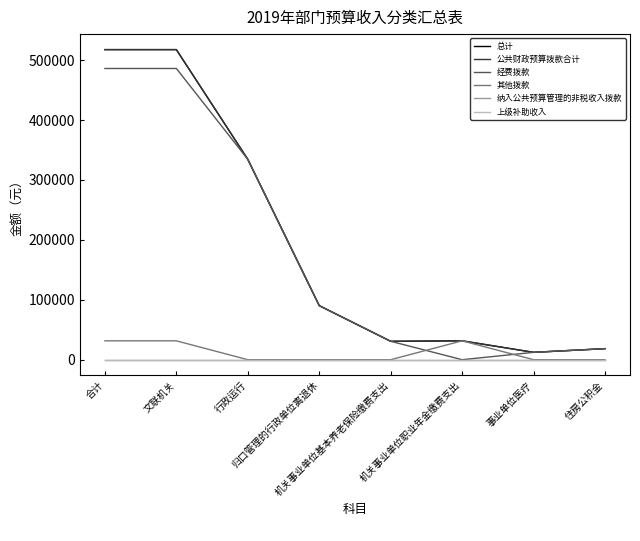

Does the chart have visible grid lines?

No